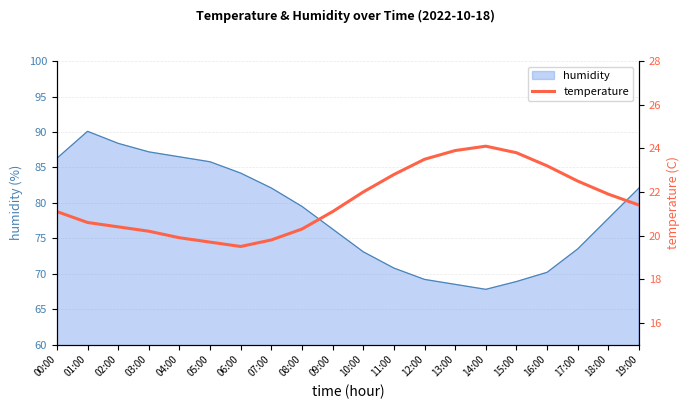

Does the chart display data point markers on the line(s)?

No